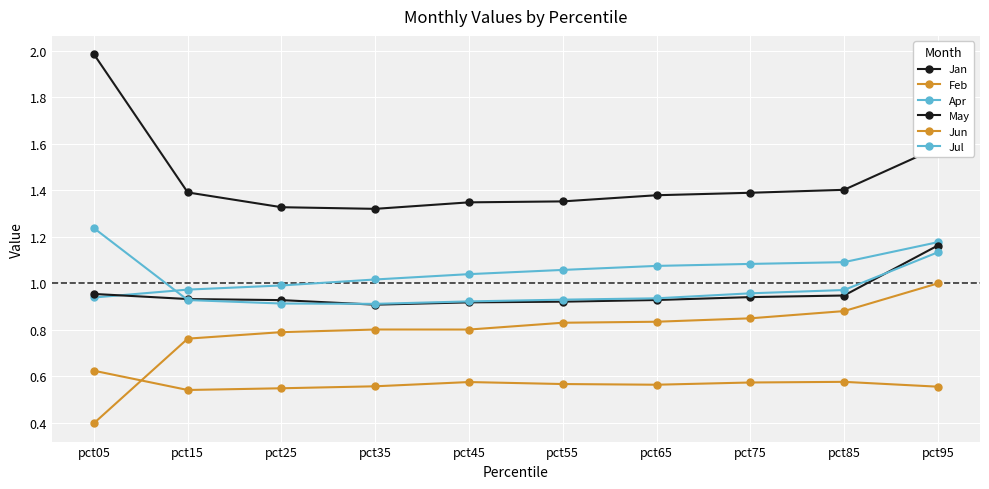

What is the sum of the Jan values at pct25 and pct75?

2.7